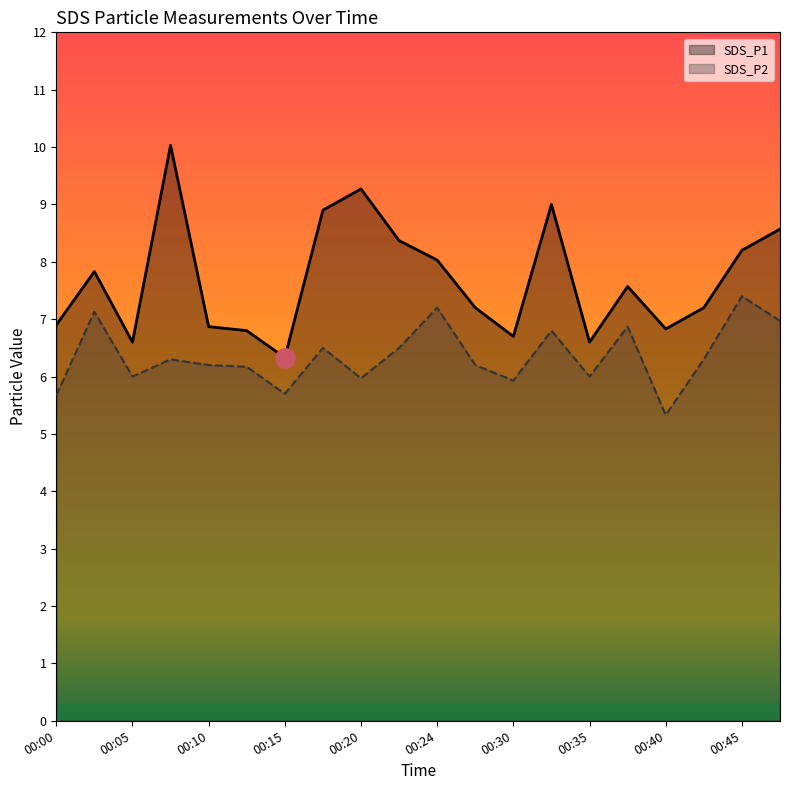

What is the lowest value of the SDS_P2 series?

5.3